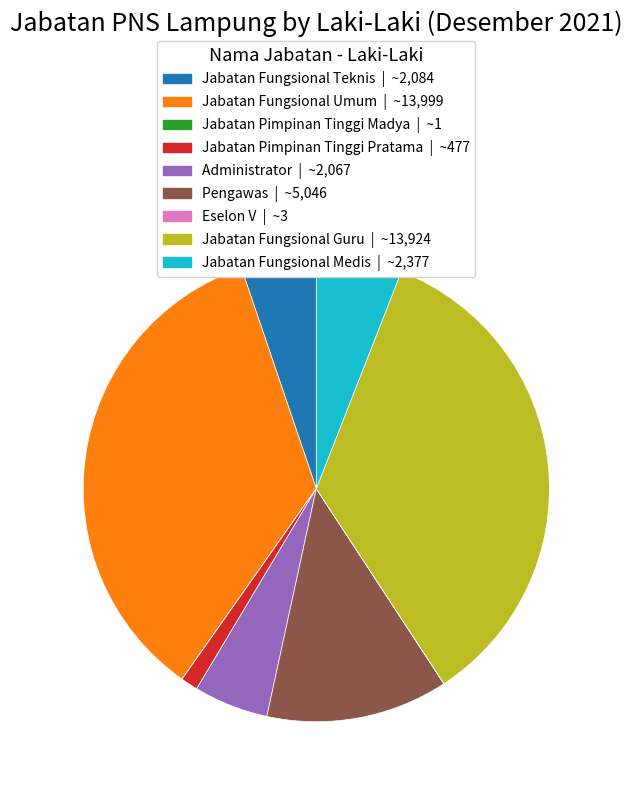

Is there a majority slice in this chart?

No